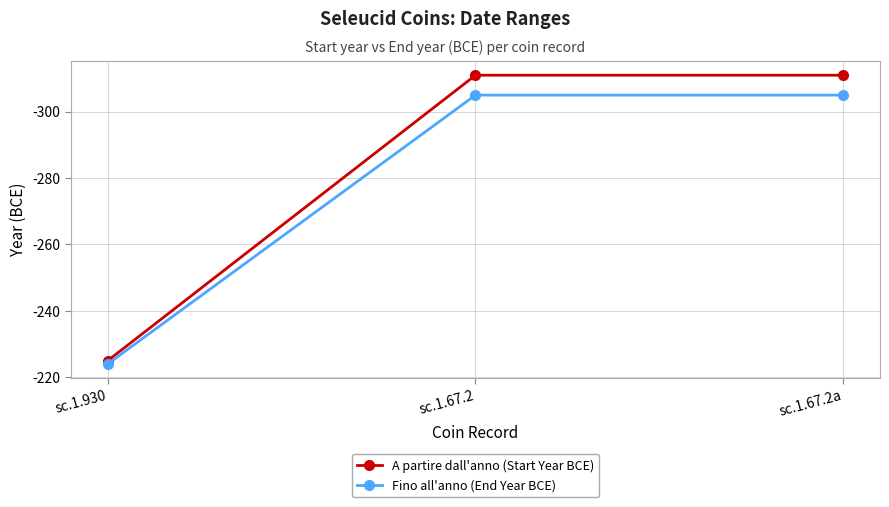

Which series has the largest total across all categories?

Fino all'anno (End Year BCE)